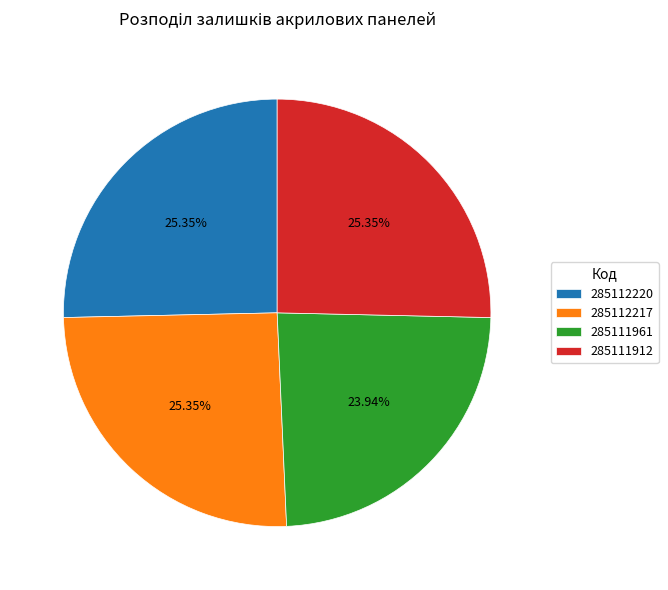

What percentage is the 285112220 slice, to the nearest percent?

25%